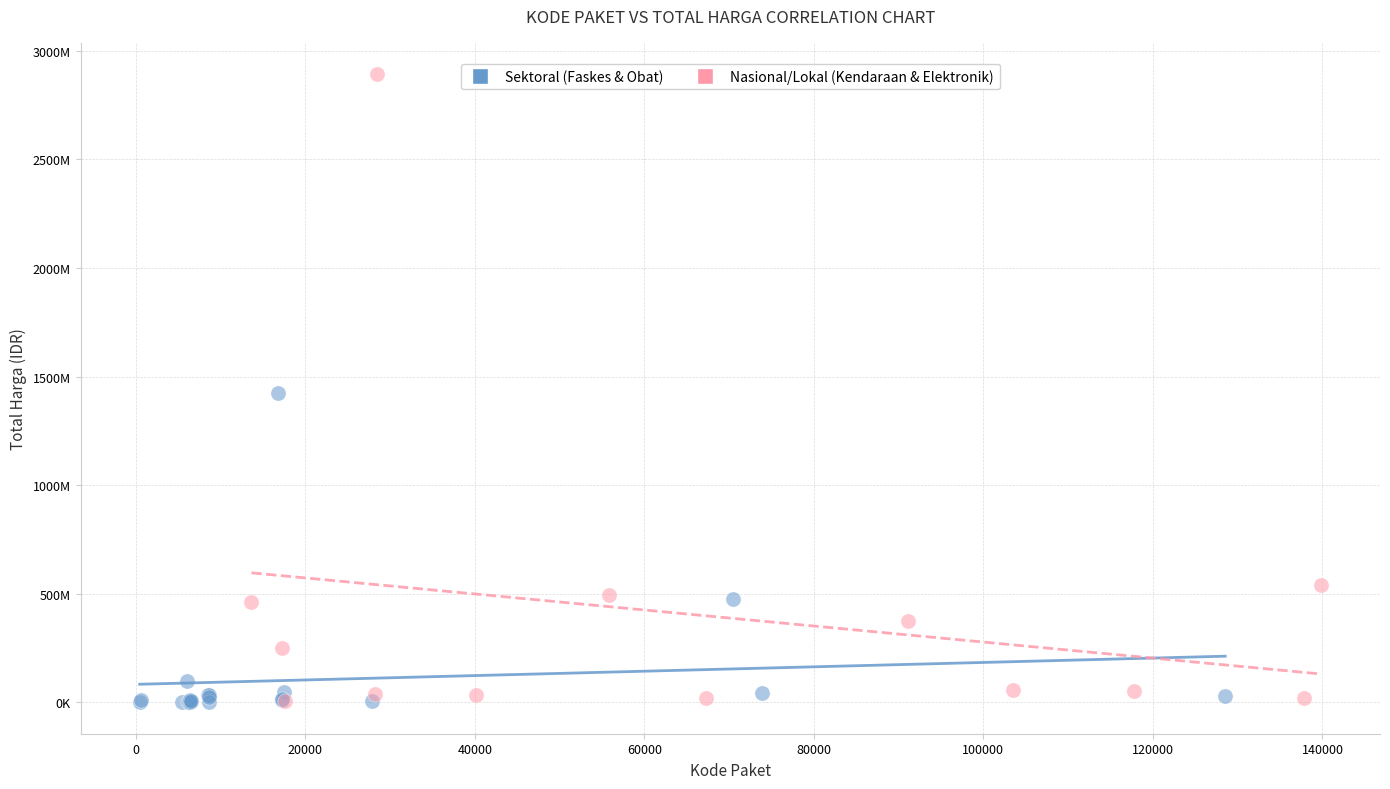

What are all the series names shown in the legend?

Sektoral (Faskes & Obat), Nasional/Lokal (Kendaraan & Elektronik)